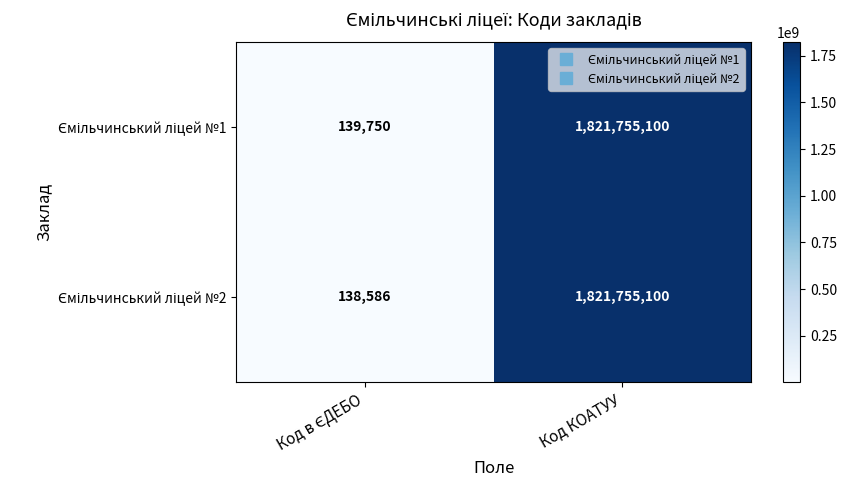

What is the minimum value shown in the chart?

138586